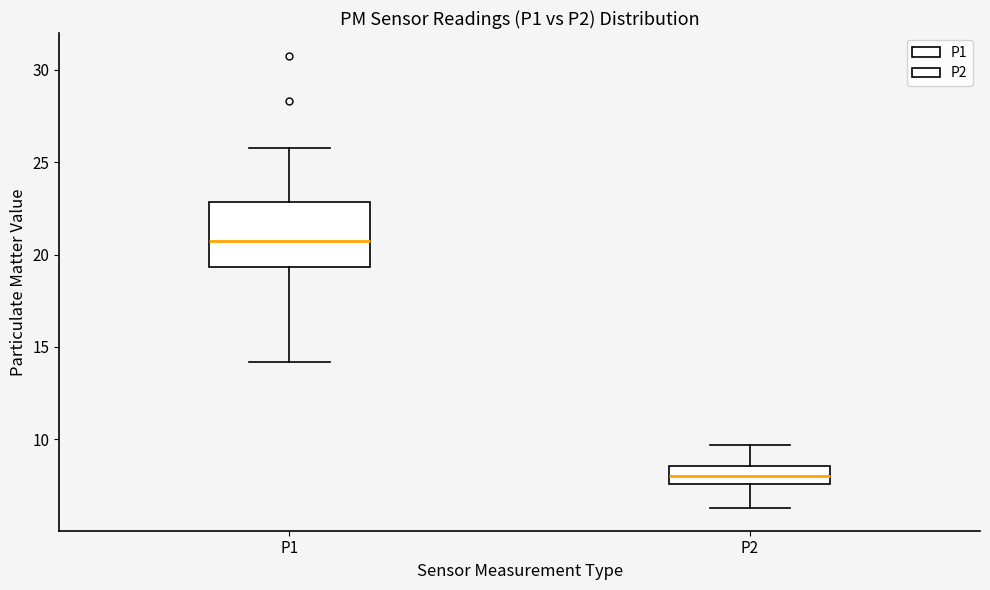

Which box's median line is the lowest?

P2